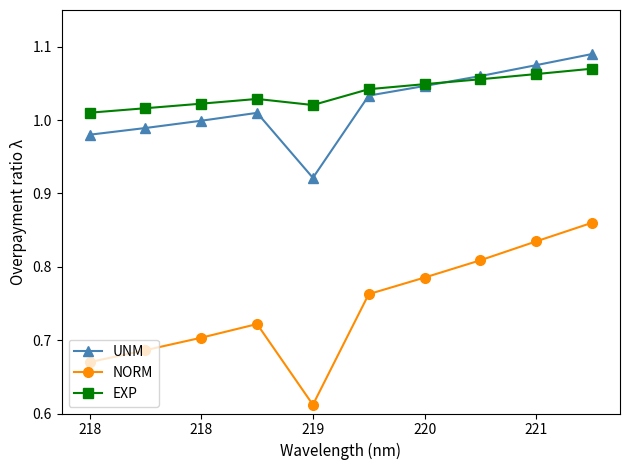

Which series has the widest spread of values?

NORM